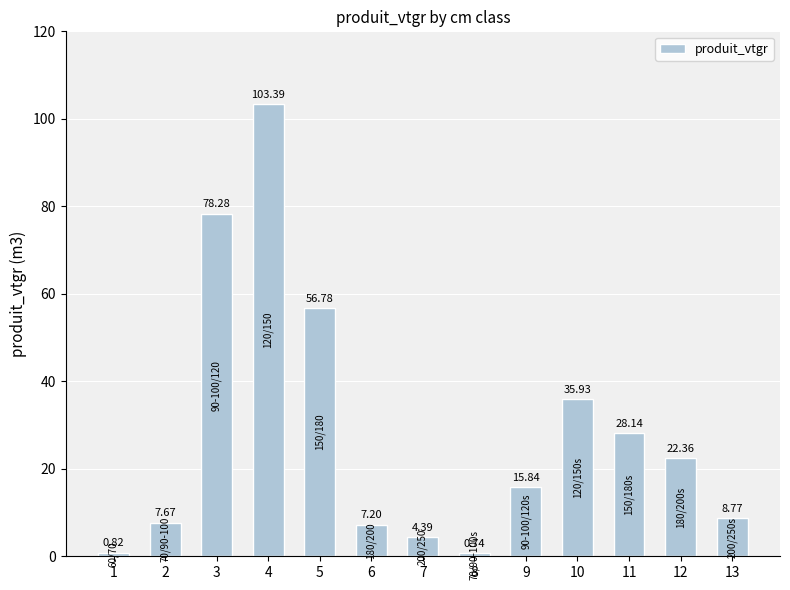

Is it true that the value at 10 is 24.3?

False